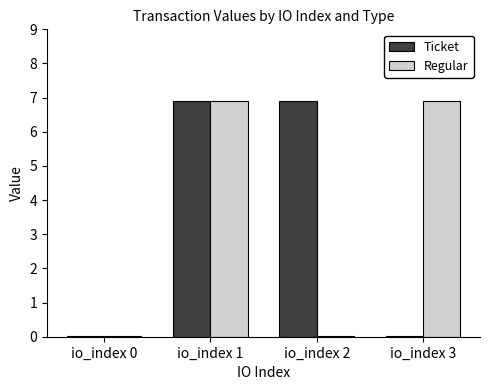

What is the total value across all series at io_index 1?

13.8